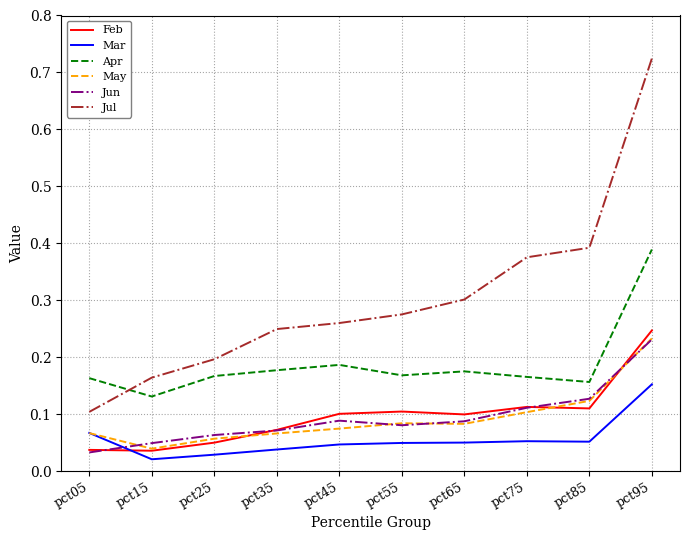

True or false: May has a value of 0.1 at pct55.

True